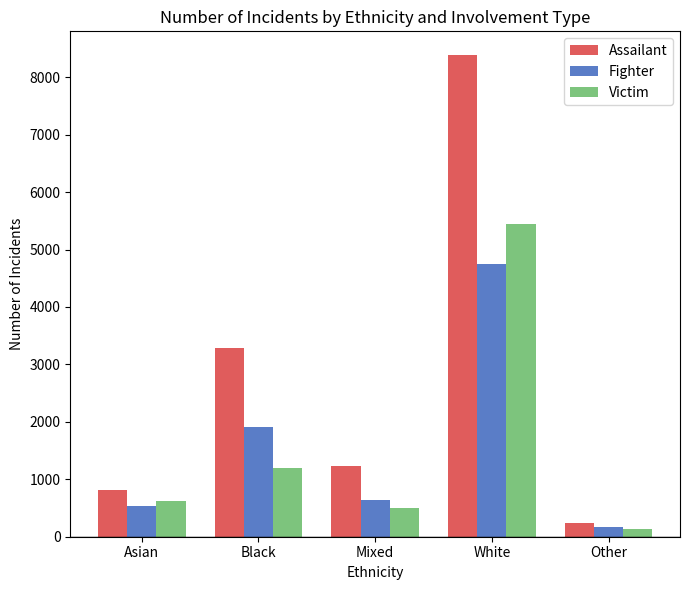

At Asian, list the series in order from largest to smallest.

Assailant, Victim, Fighter